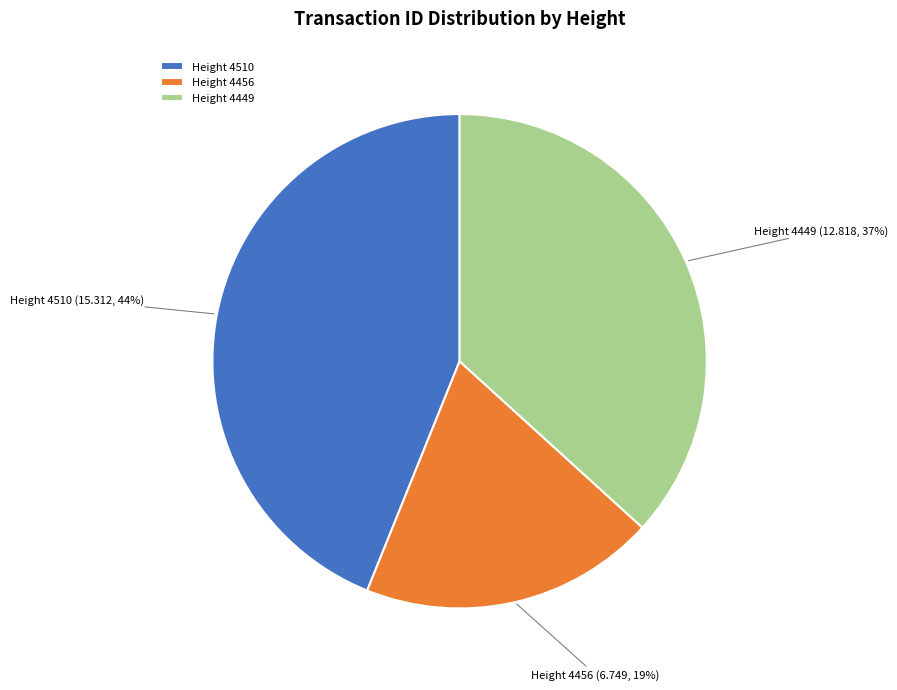

Rank the categories by value from lowest to highest.

Height 4456, Height 4449, Height 4510